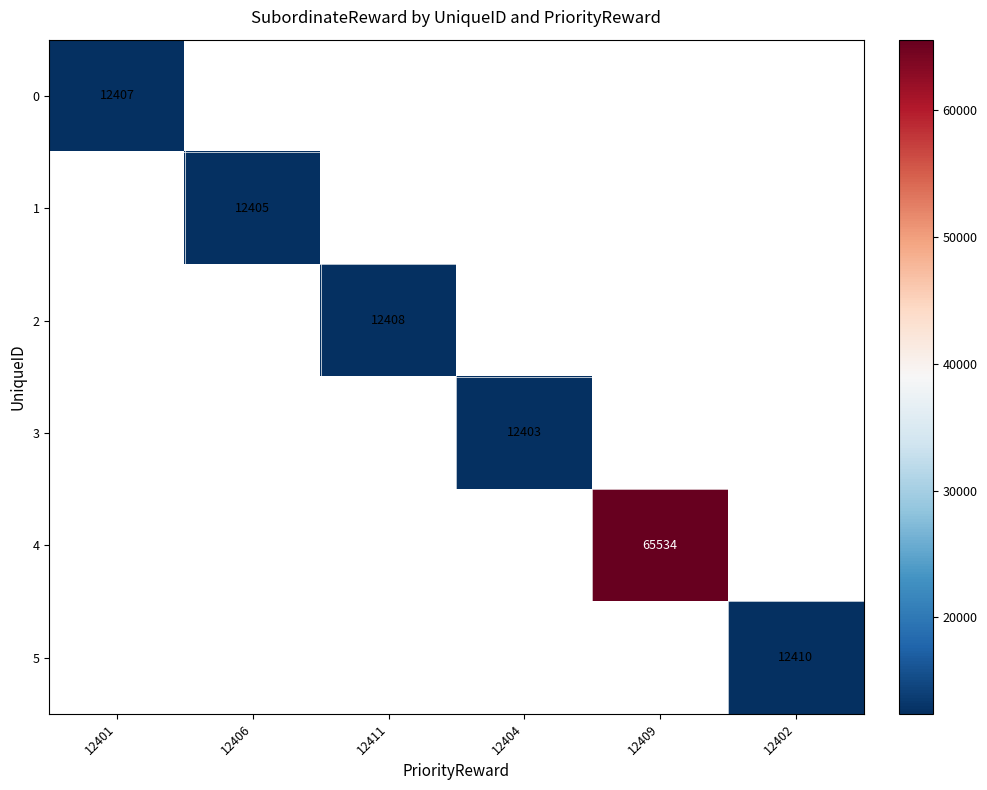

The 4 series shows 44078 at 12409. True or false?

False